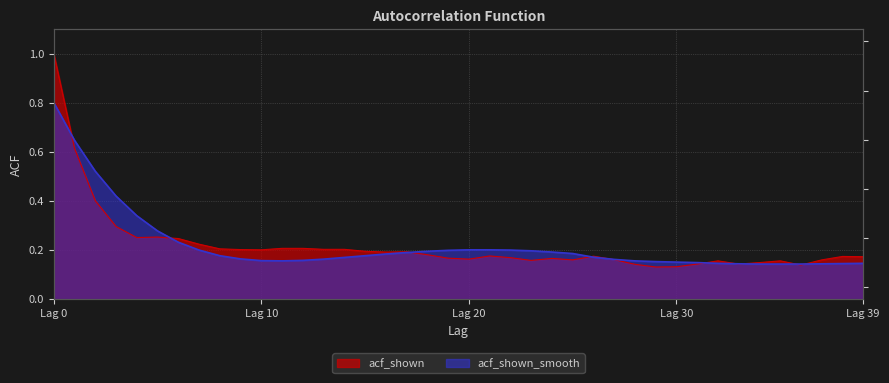

In acf_shown_smooth, how many points are lower than both neighbors (excluding endpoints)?

1